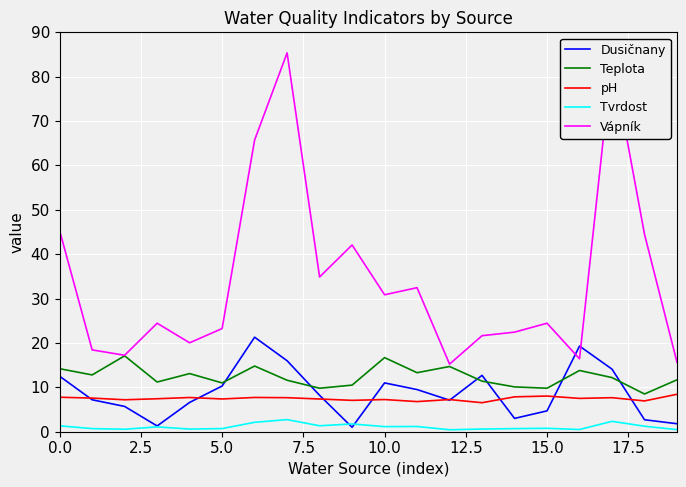

Rank the series by their maximum value, from lowest to highest.

Tvrdost, pH, Teplota, Dusičnany, Vápník